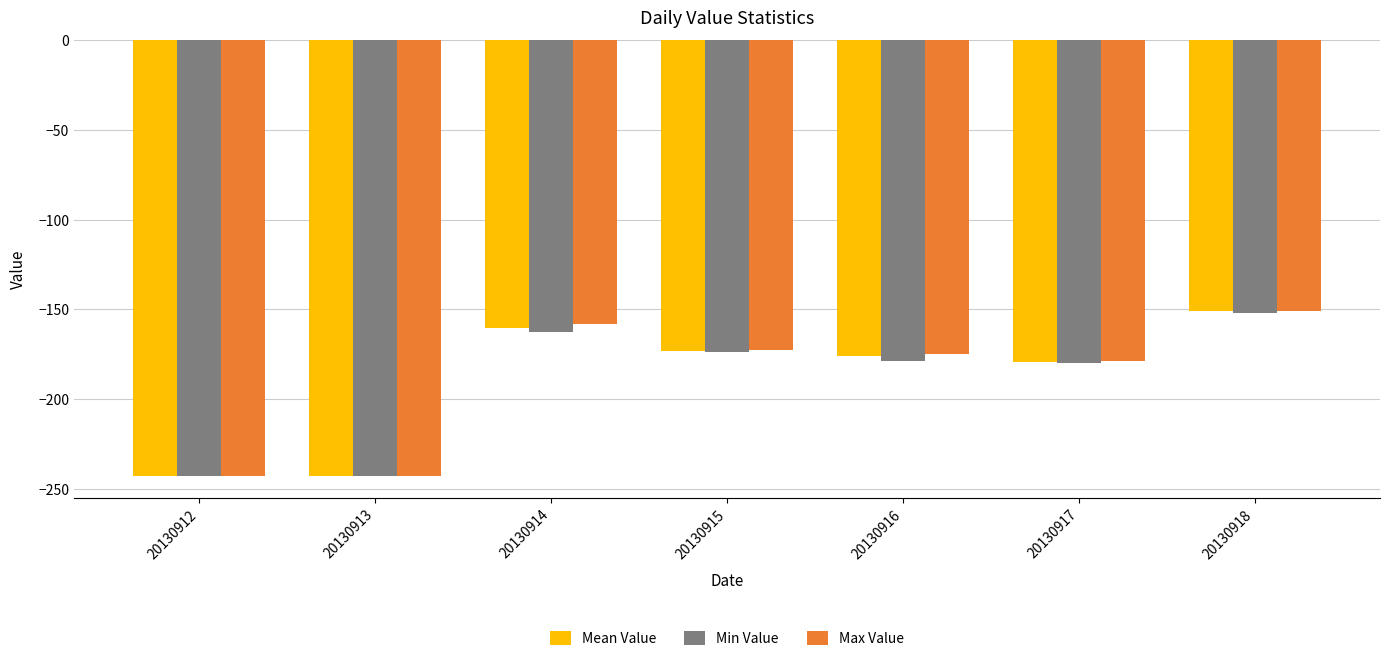

What is the approximate value of Min Value at 20130917?

-180.0